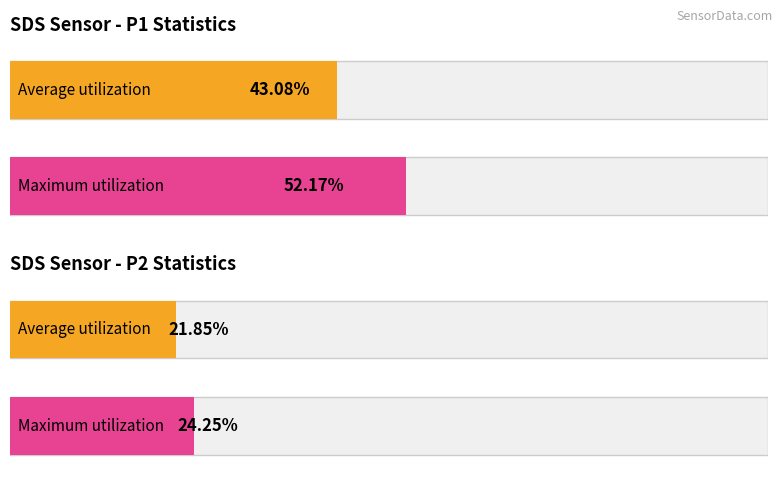

Between 17 and 14, which is larger?

17